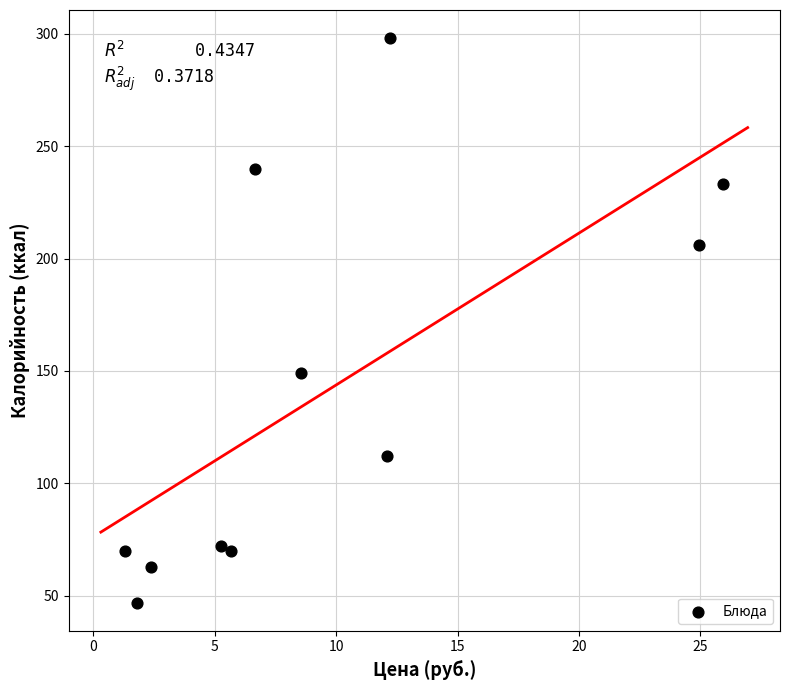

What Y value in the scatter plot is closest to 172?

149